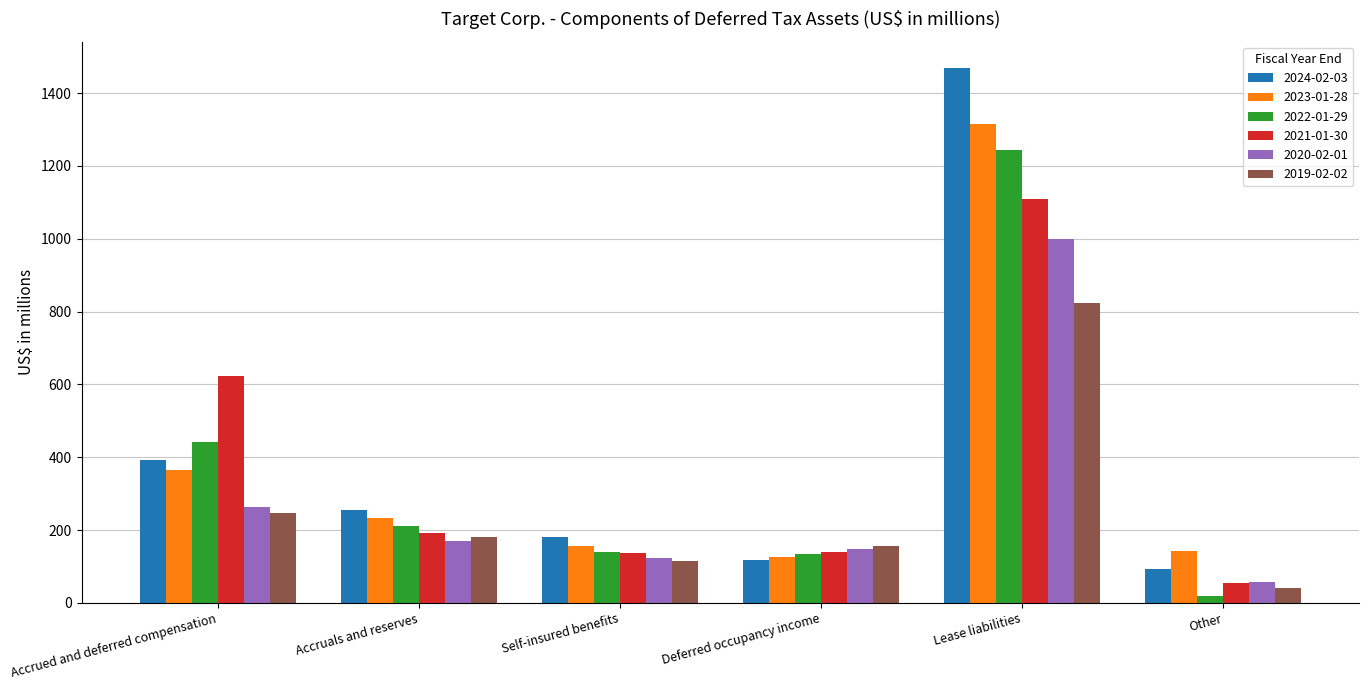

What is the label of the 4th bar from the left?

Deferred occupancy income